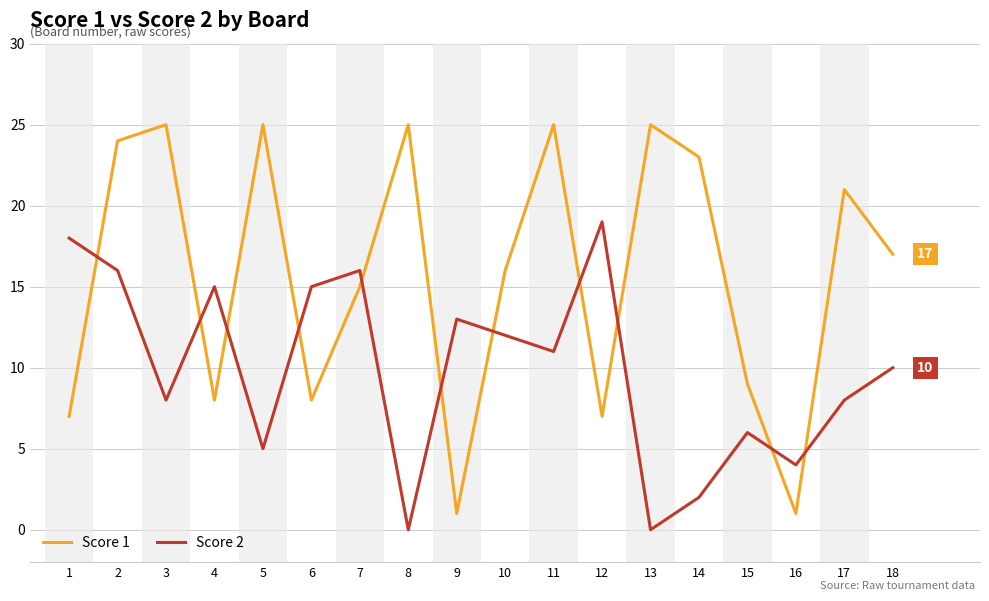

What is the difference between the highest and lowest values at 14?

21